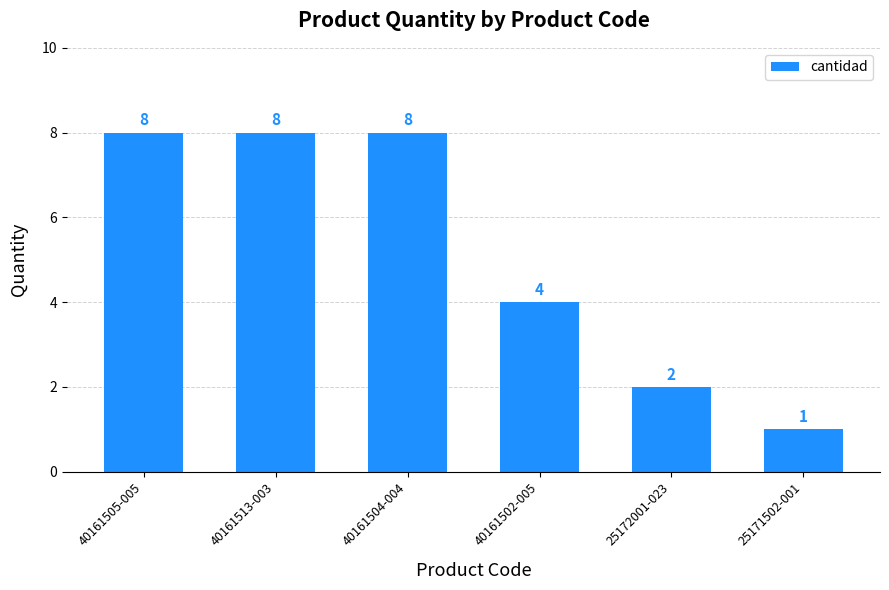

The value at 40161502-005 is 4. True or false?

True